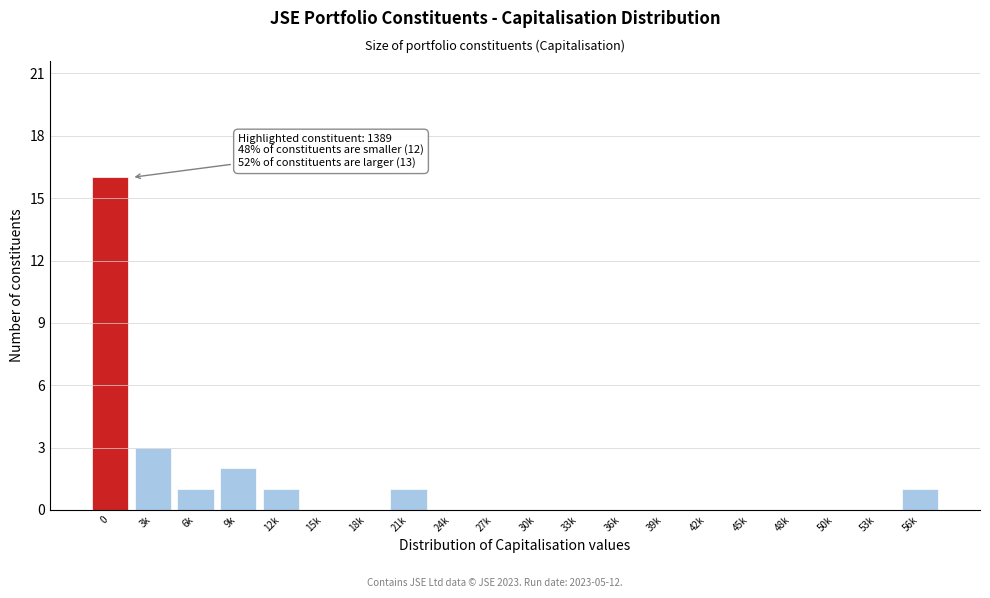

Reading left to right, transcribe all the data shown in this chart.

0=16	3k=3	6k=1	9k=2	12k=1	15k=0	18k=0	21k=1	24k=0	27k=0	30k=0	33k=0	36k=0	39k=0	42k=0	45k=0	48k=0	50k=0	53k=0	56k=1